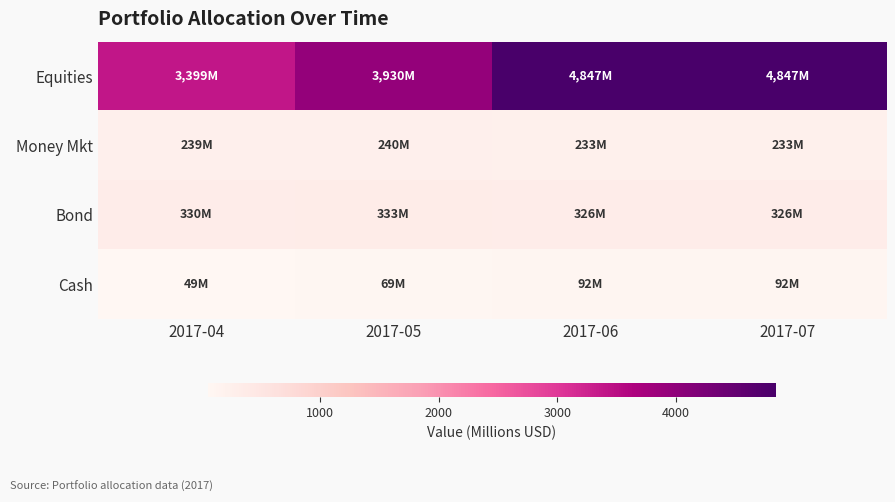

Which label corresponds to the largest value in the chart?

2017-06